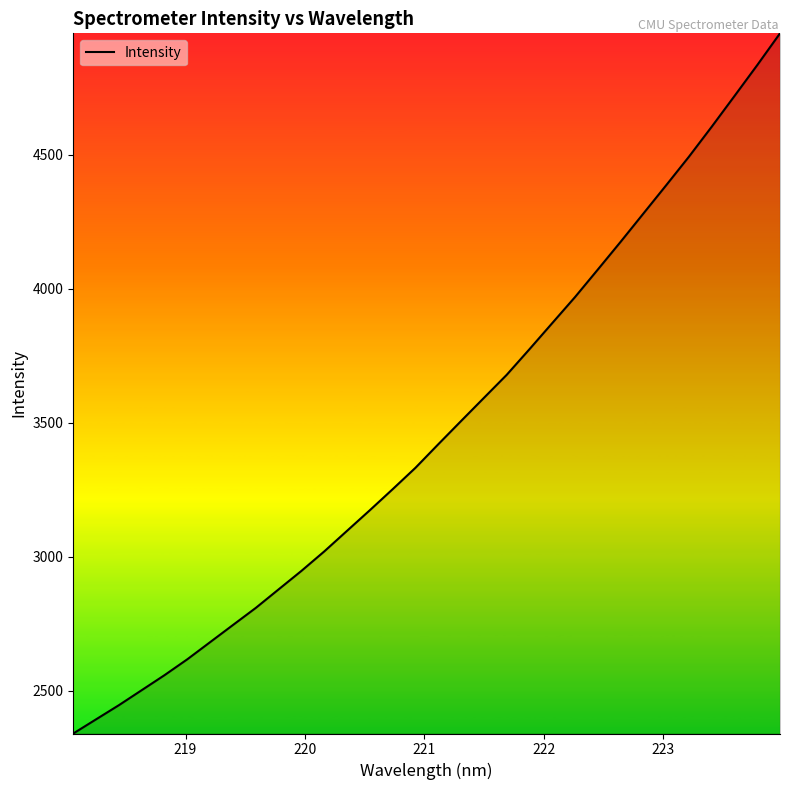

What is the greatest value displayed?

4952.4